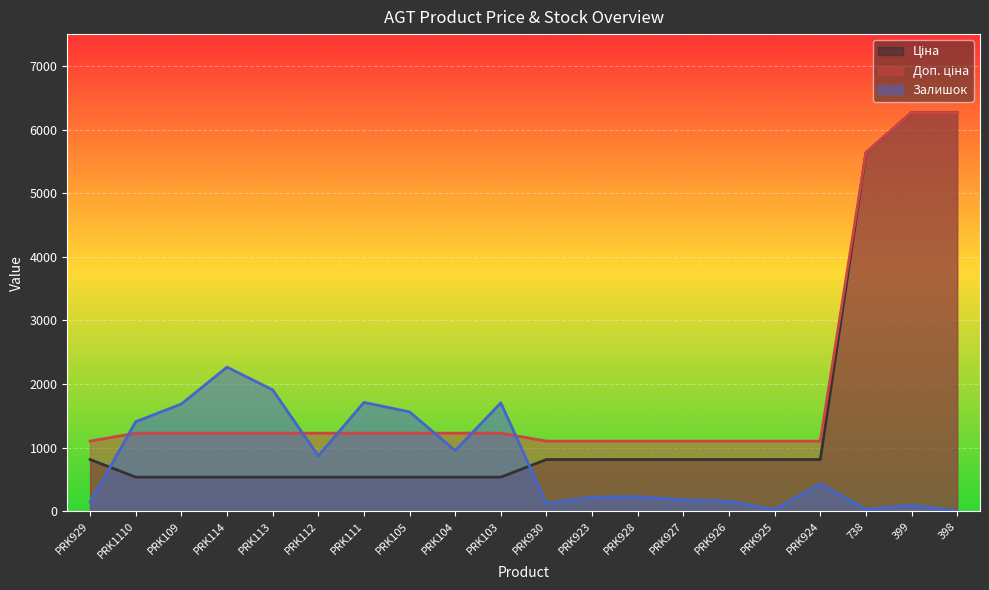

How many categories are shown in the chart?

20